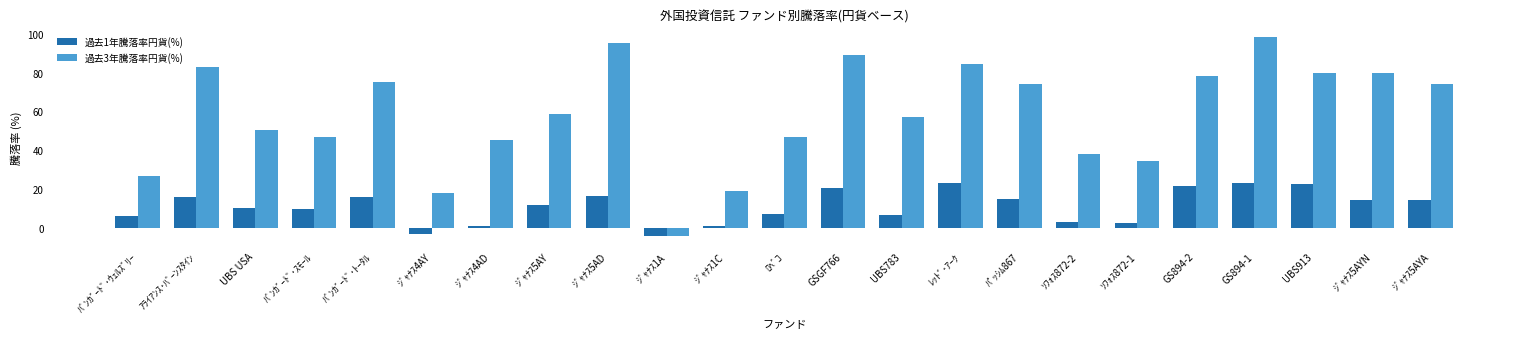

The value of 過去1年騰落率円貨(%) at ﾊﾞﾝｶﾞｰﾄﾞ･ｳｪﾙｽﾞﾘｰ is 6.1. True or false?

True